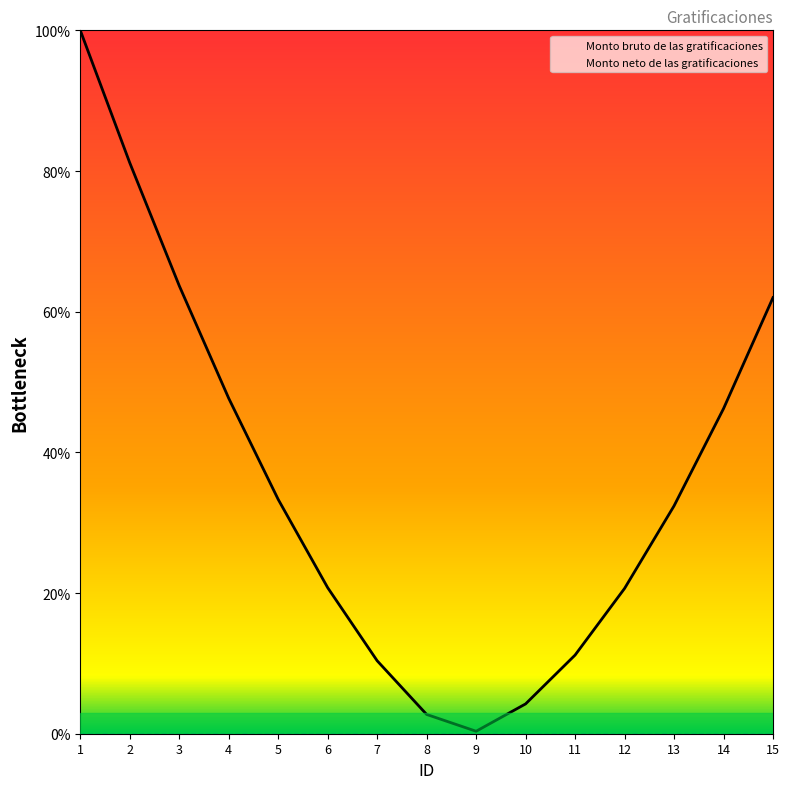

List the series in order of their peak value, highest first.

Monto bruto de las gratificaciones, Monto neto de las gratificaciones